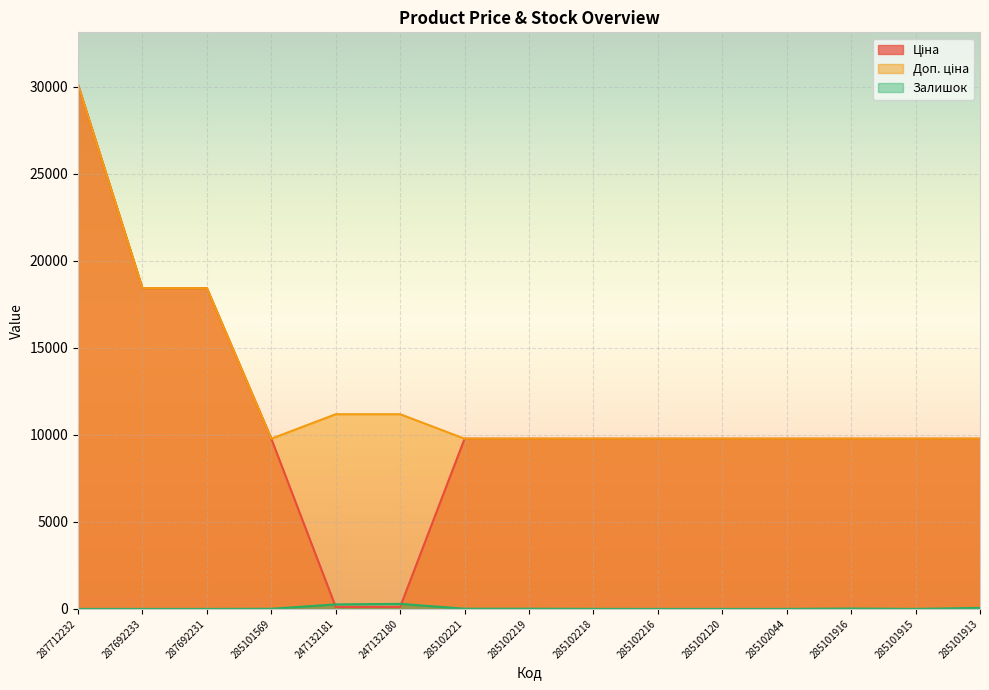

True or false: Ціна and Залишок intersect in this chart.

True